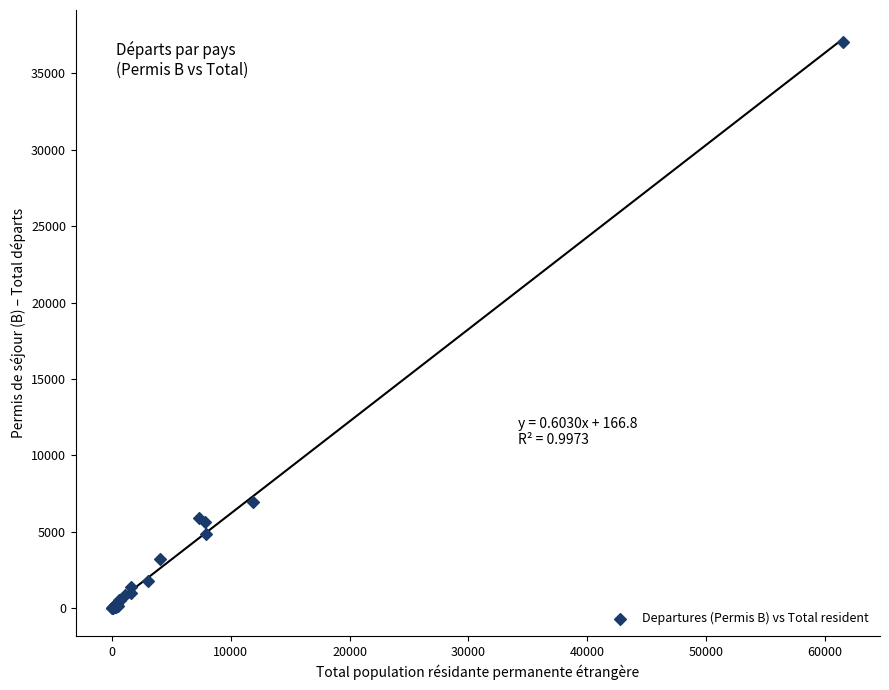

What Y value in the scatter plot is closest to 18561?

6966